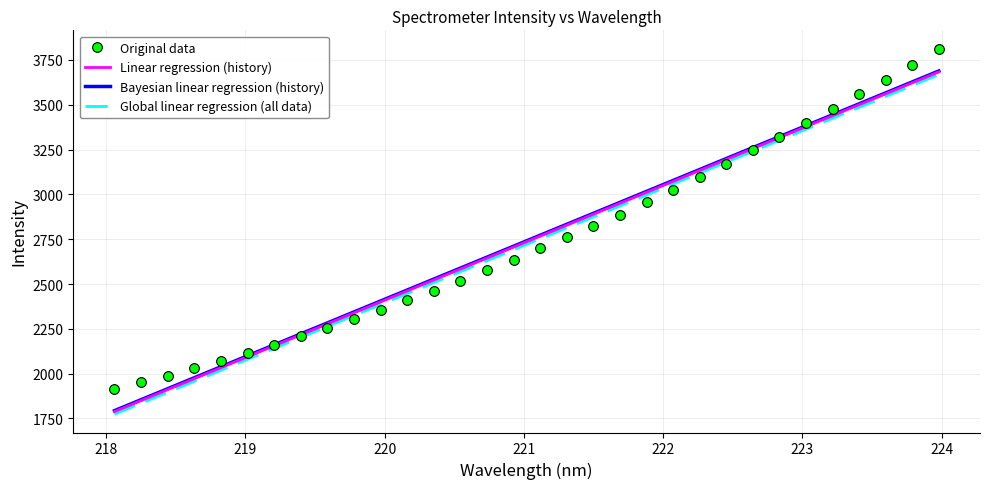

True or false: Bayesian linear regression (history) and Original data intersect in this chart.

True